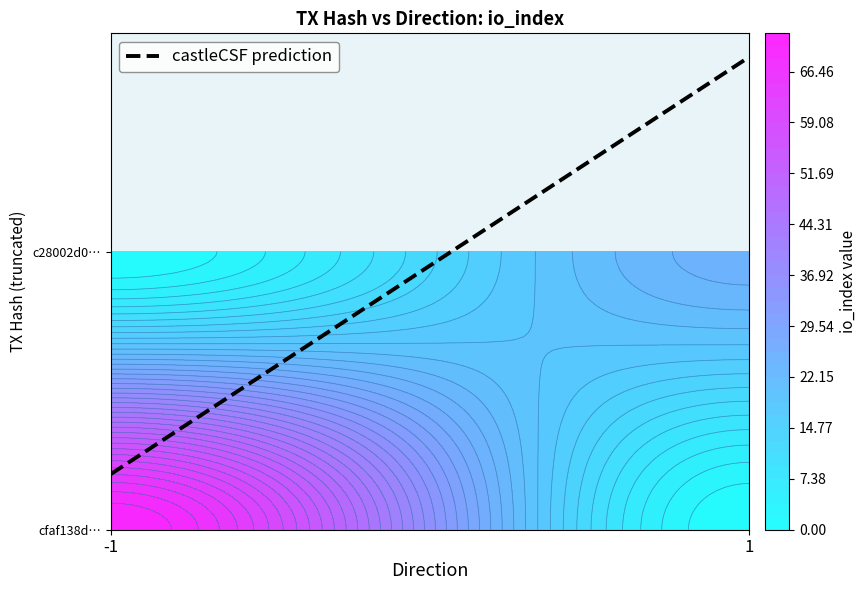

What is the total value across all series at io_index?

97